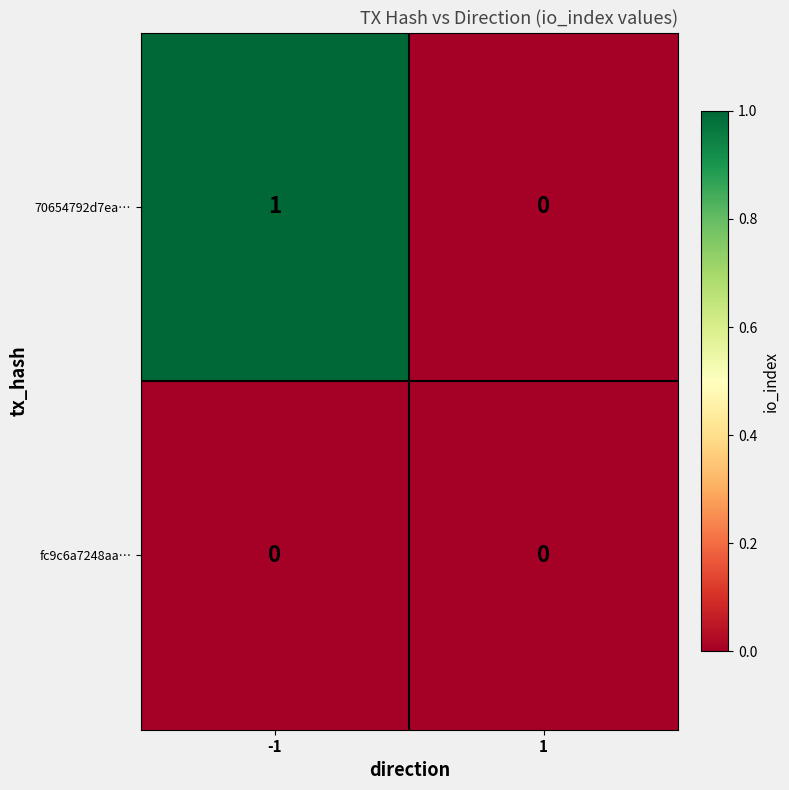

Rank the series by their maximum value, from lowest to highest.

fc9c6a7248aa…, 70654792d7ea…